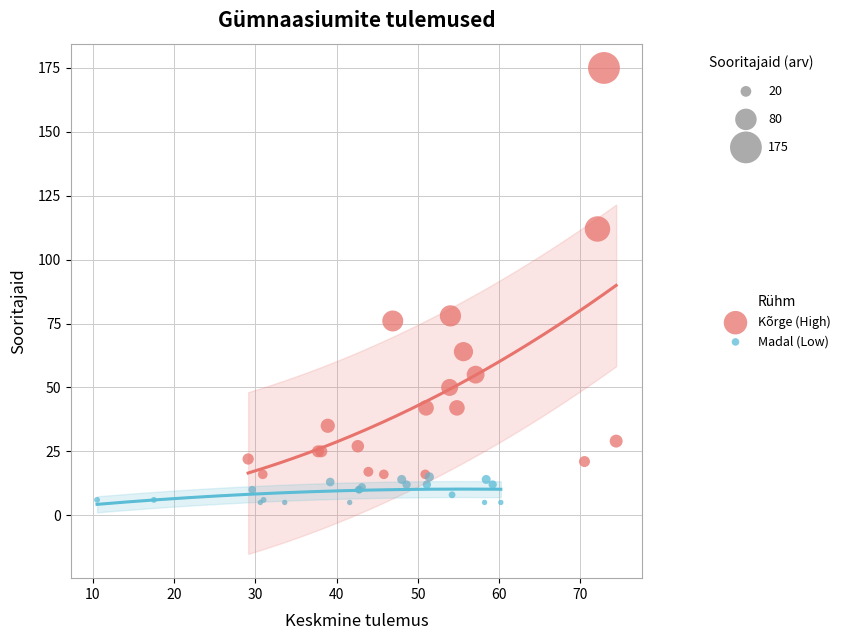

What are all the series names shown in the legend?

Kõrge (High), Madal (Low)